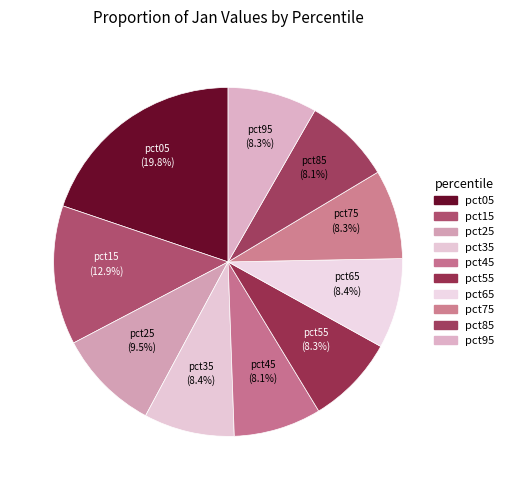

Combined, do pct05 and pct65 account for over 50%?

No